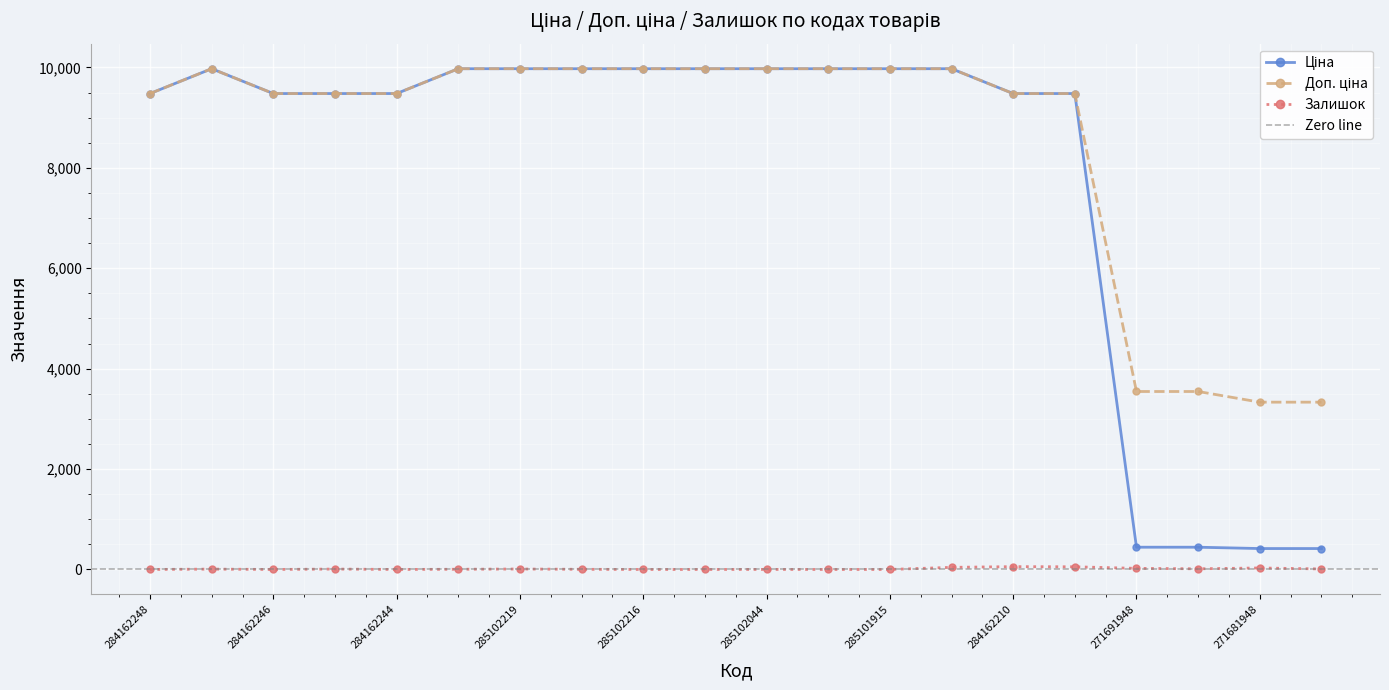

At which label does Доп. ціна reach its peak?

285101569